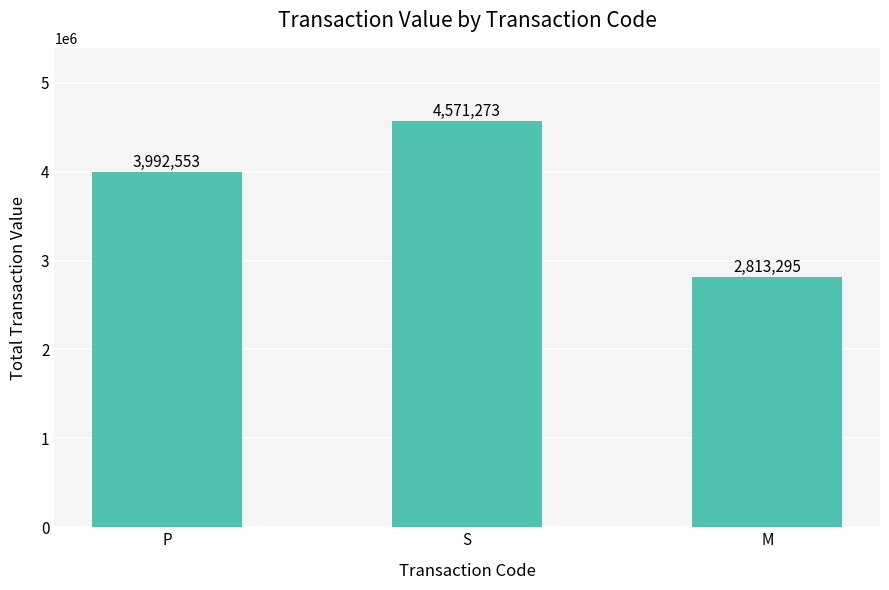

What is the value of the 2nd bar from the left?

4571273